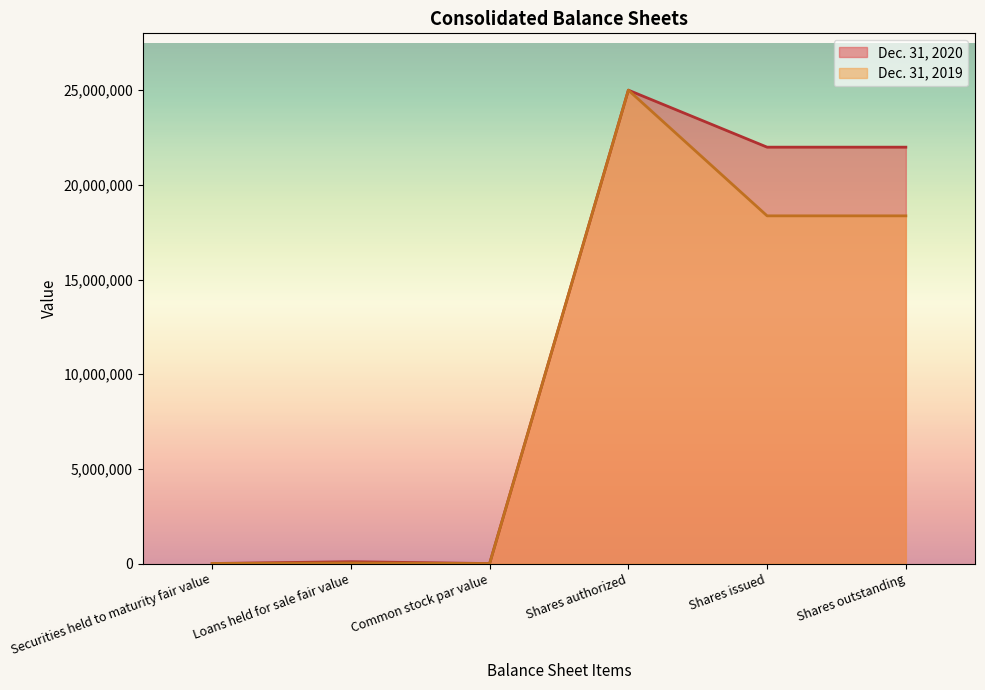

Is the value of Dec. 31, 2019 at Shares issued greater than the value of Dec. 31, 2020 at Common stock par value?

Yes